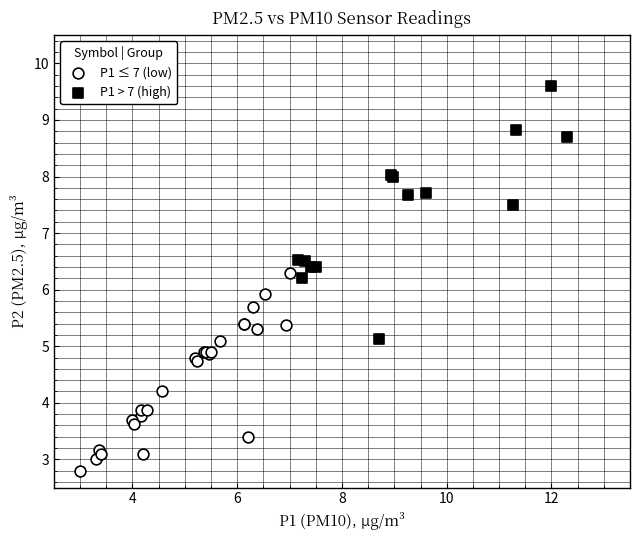

Which series contains the highest Y value?

P1 > 7 (high)